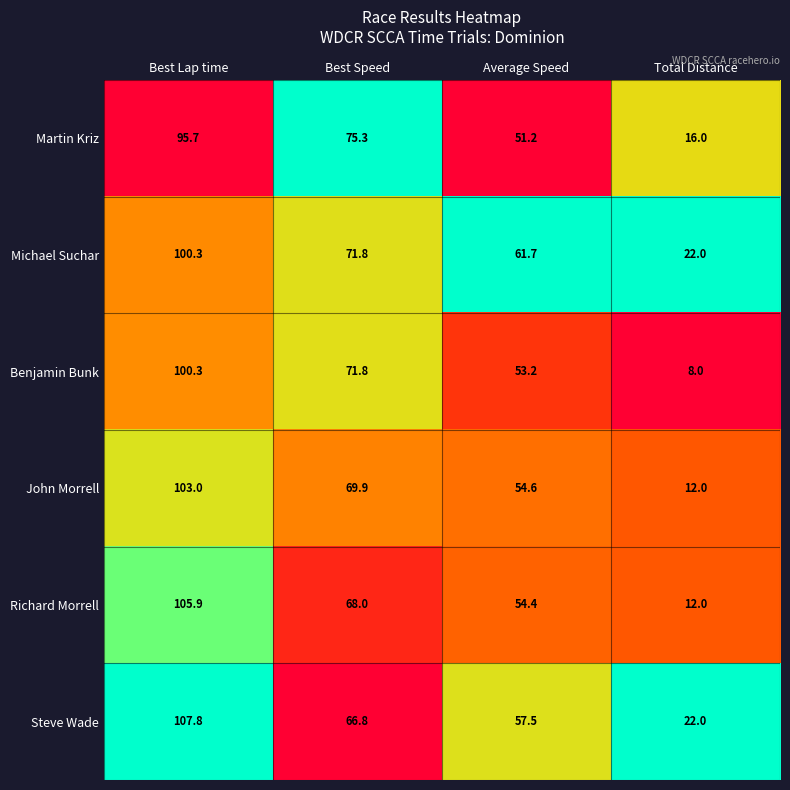

How many values in the Benjamin Bunk series are below 71?

2